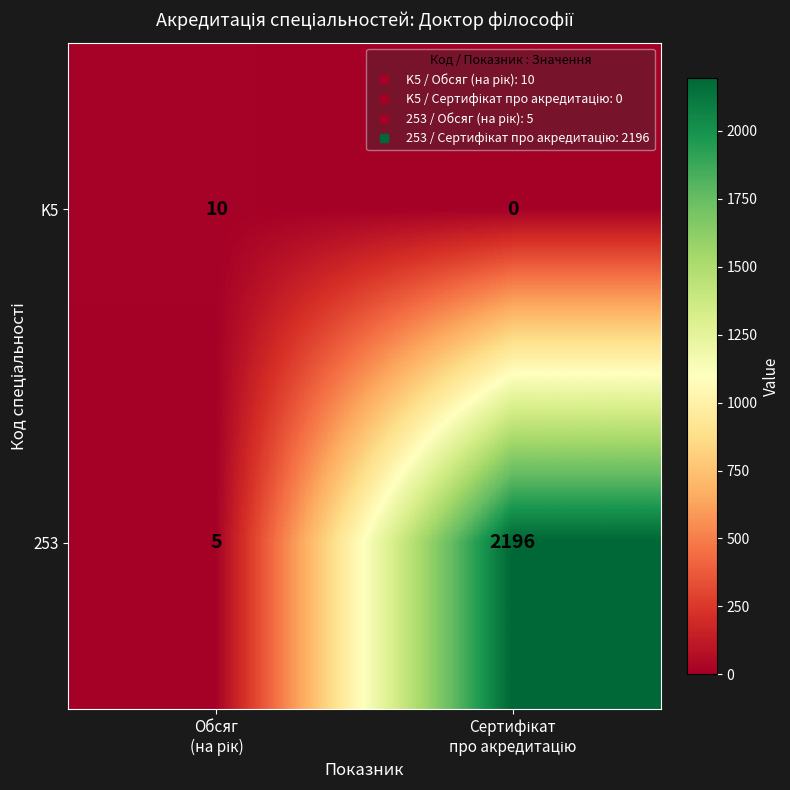

Reading left to right, extract all data points from this chart.

K5: 10	0
253: 5	2196